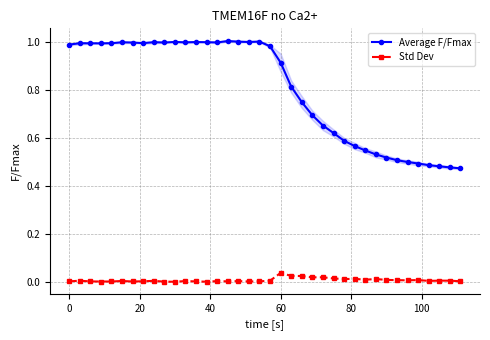

True or false: Average F/Fmax and Std Dev cross at least once.

False